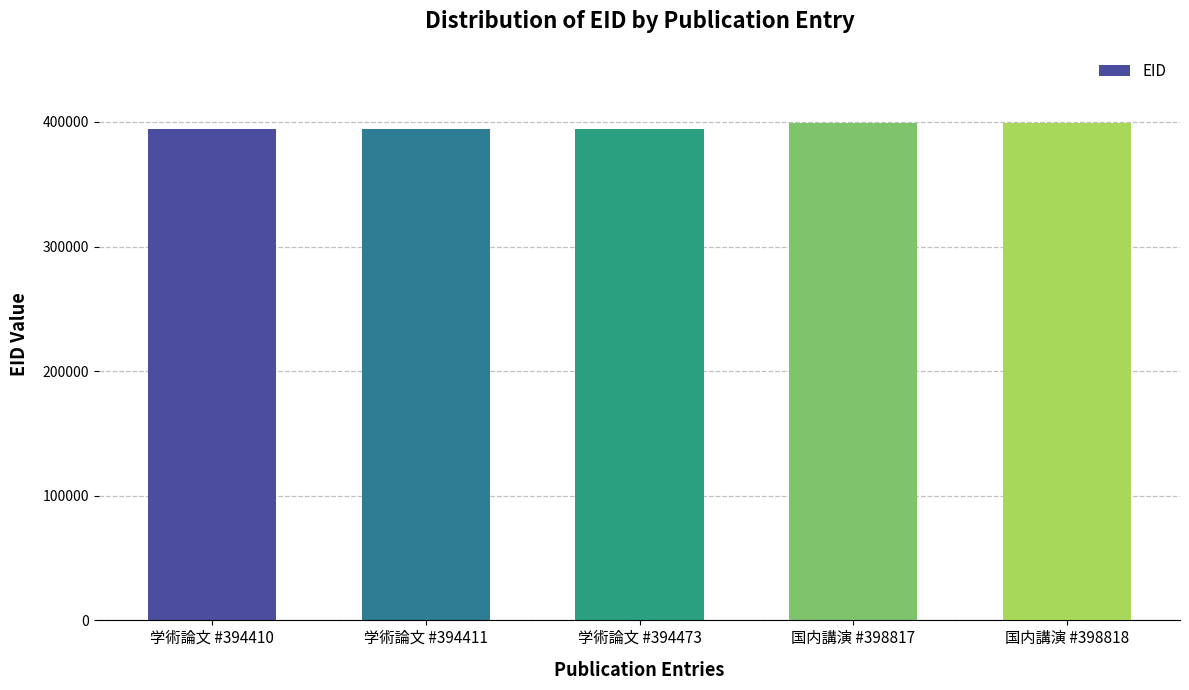

Does the chart contain stacked bars?

No